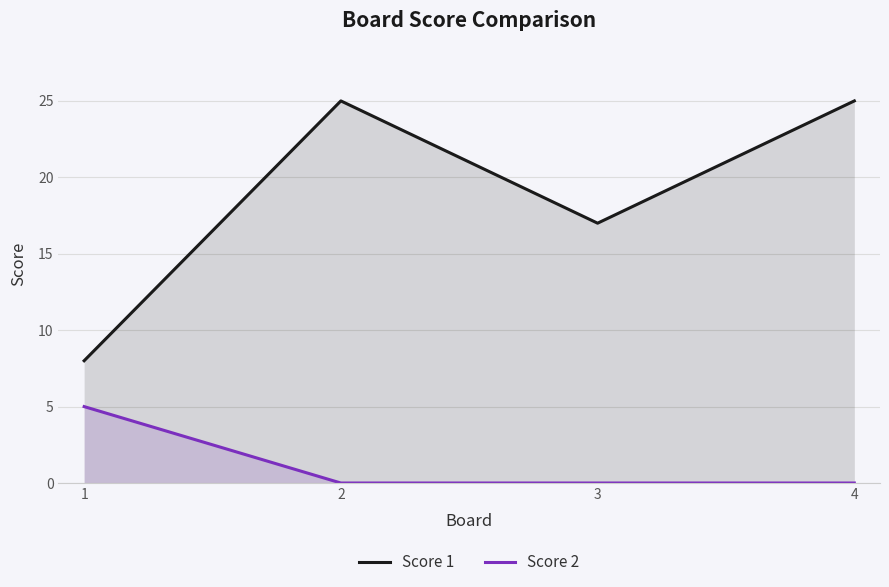

What is the difference between the highest and lowest values at 4?

25